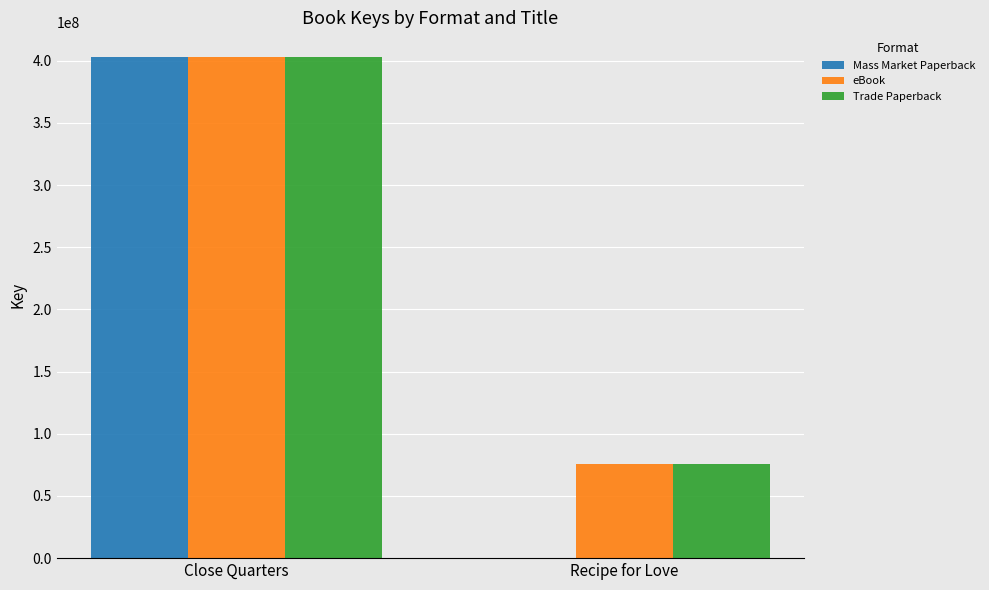

True or false: Mass Market Paperback has a value of -271430737 at Recipe for Love.

False